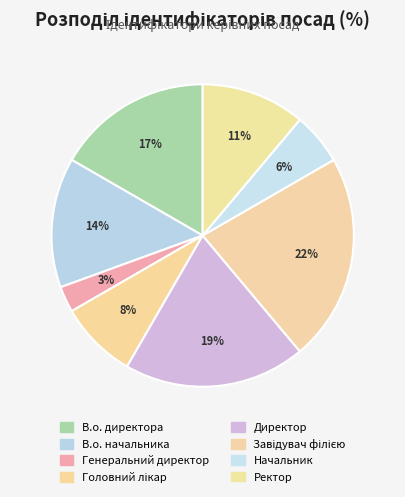

Approximately how many times larger is the value at В.о. директора compared to В.о. начальника?

1.2